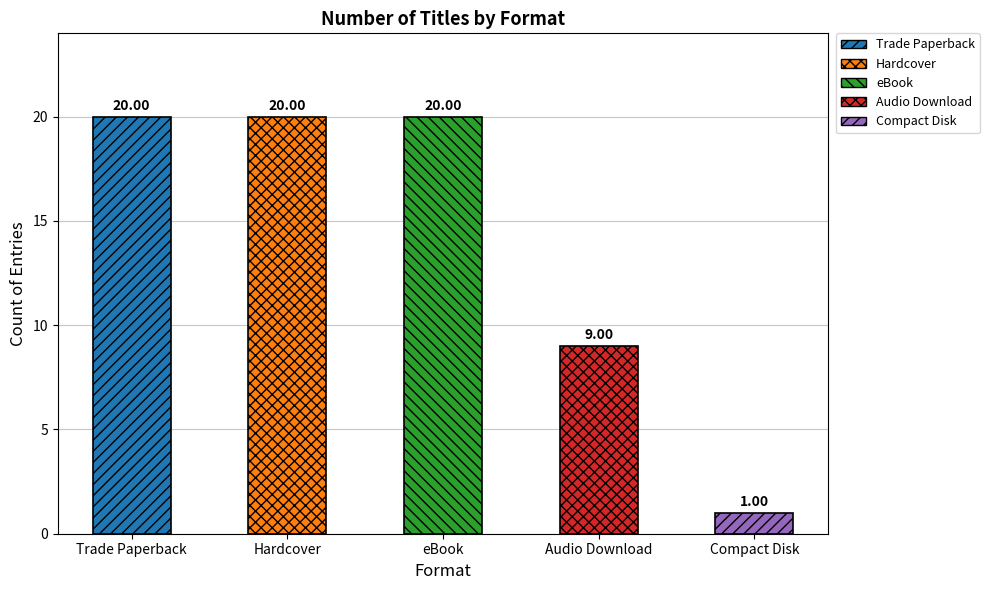

The value at Trade Paperback is 20. True or false?

True